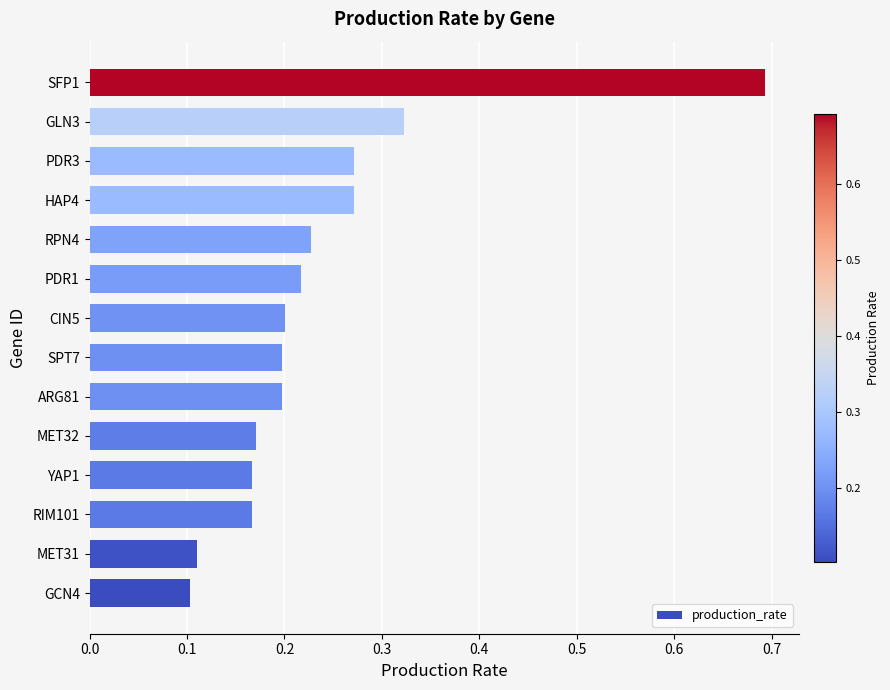

What is the sum of the values at GLN3 and SPT7?

0.5